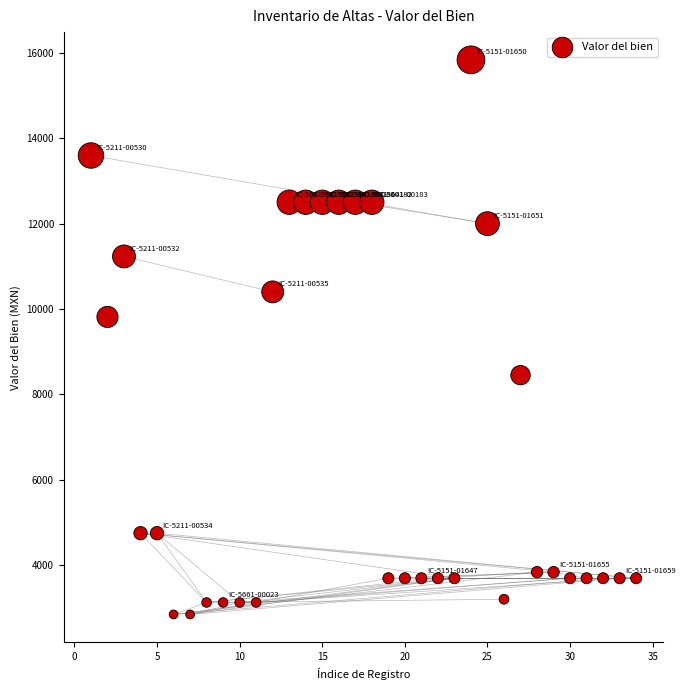

What is the range of Y values (max minus min)?

12990.2